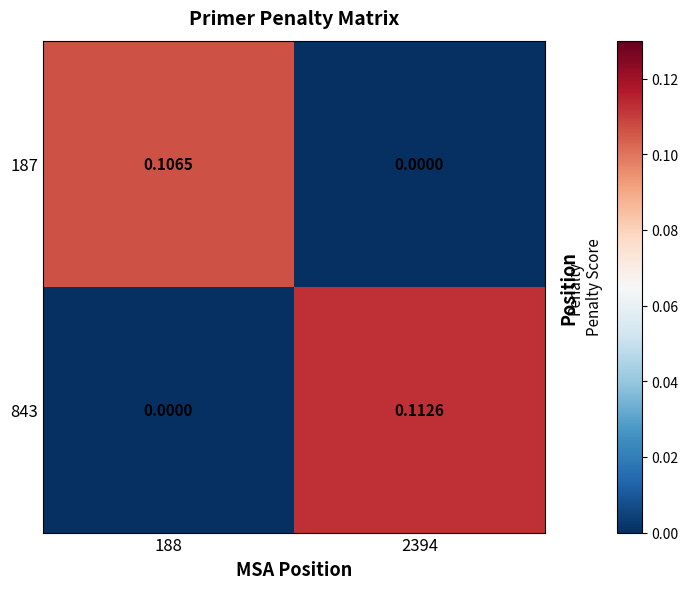

Is the value of 843 at 188 greater than the value of 187 at 188?

No